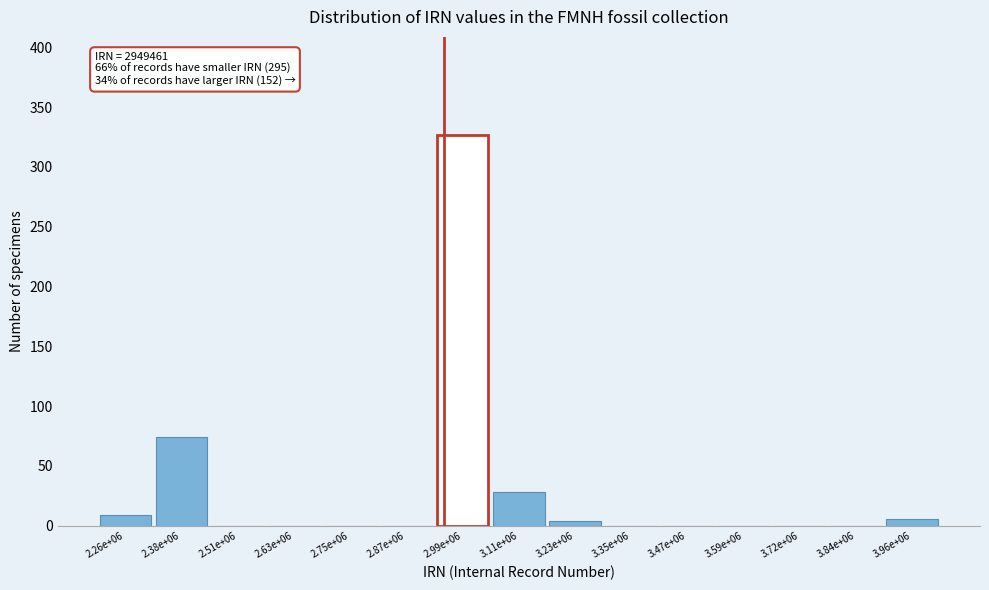

Reading right to left, transcribe all the data shown in this chart.

3.96e+06=6	3.84e+06=0	3.72e+06=0	3.59e+06=0	3.47e+06=0	3.35e+06=0	3.23e+06=4	3.11e+06=28	2.99e+06=327	2.87e+06=0	2.75e+06=0	2.63e+06=0	2.51e+06=0	2.38e+06=74	2.26e+06=9